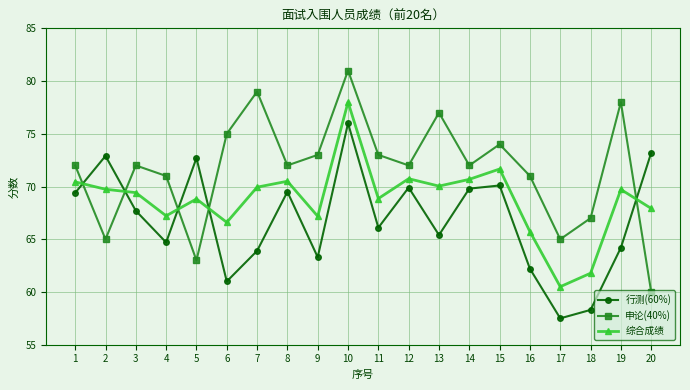

Between which two adjacent categories do 申论(40%) and 行测(60%) first intersect?

1 and 2